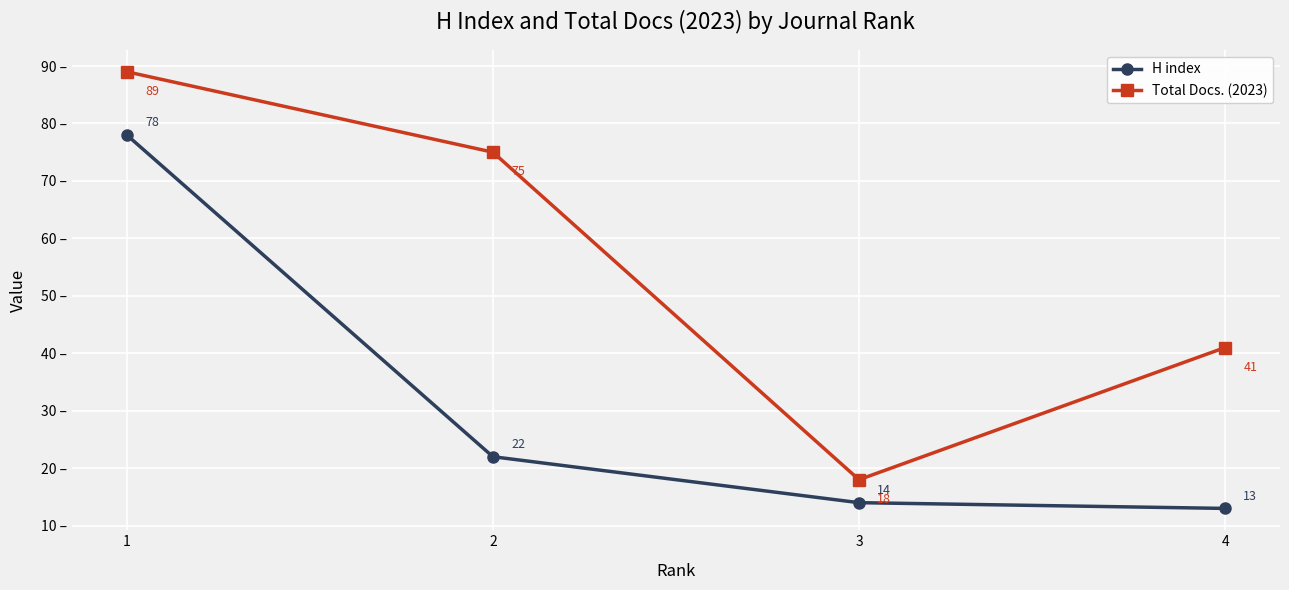

What is the difference between the Total Docs. (2023) values at 4 and 2?

34